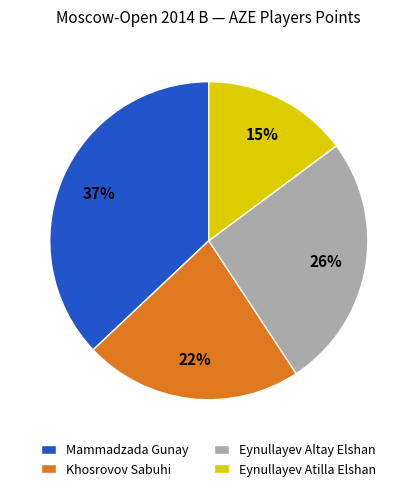

What percentage is the Eynullayev Altay Elshan slice, to the nearest percent?

26%